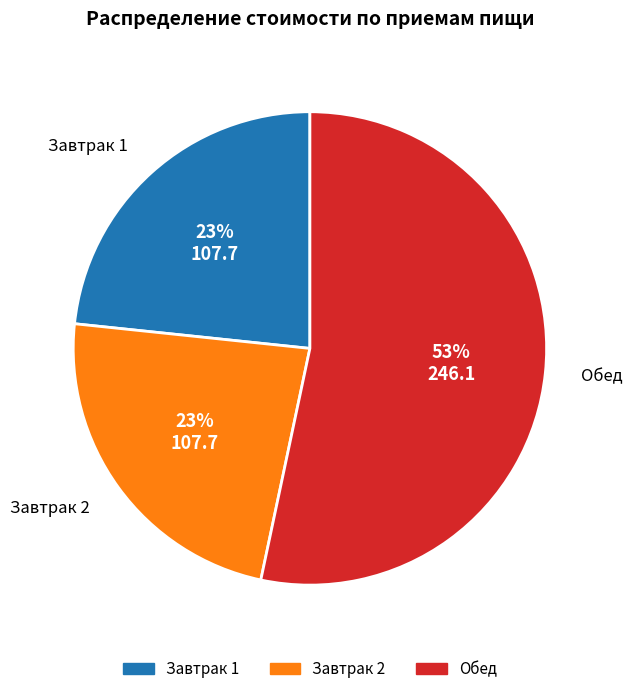

Is Обед the majority of the pie?

Yes